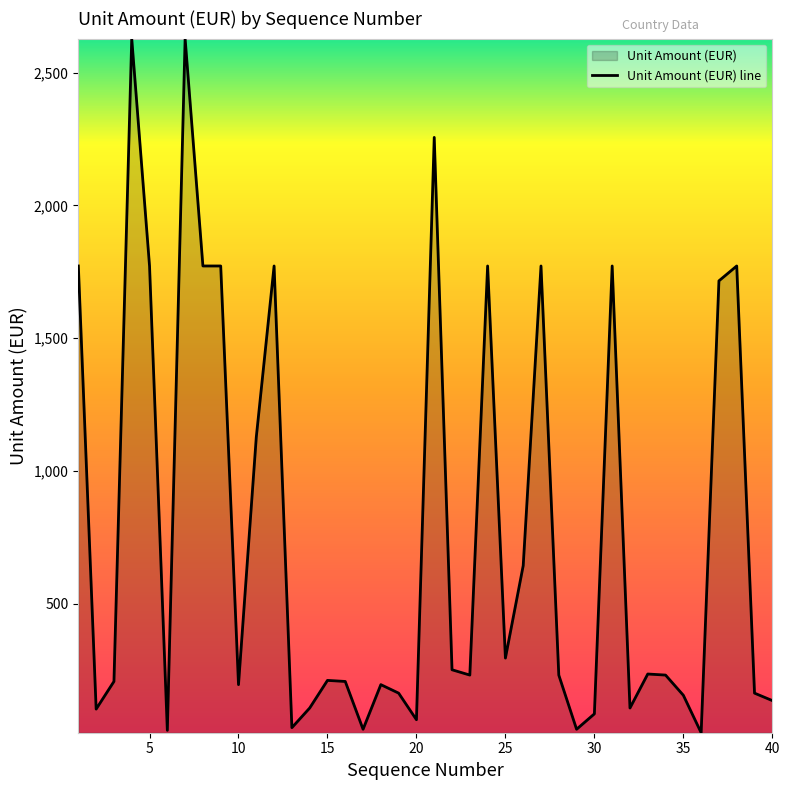

How many lines are shown in the chart?

1